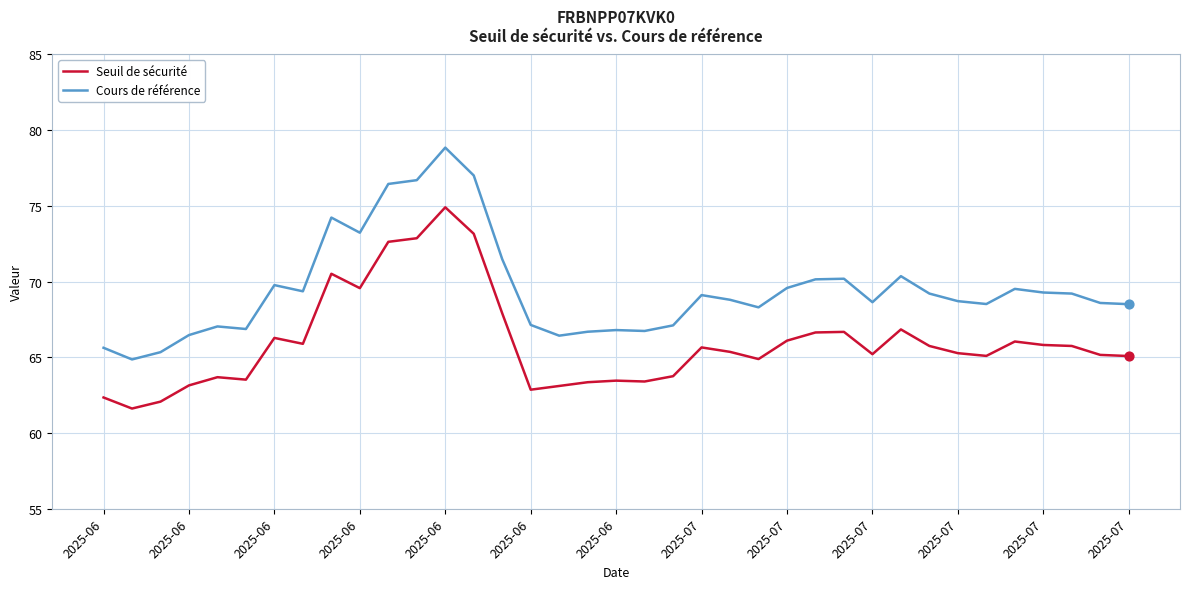

What are all the series names shown in the legend?

Seuil de sécurité, Cours de référence